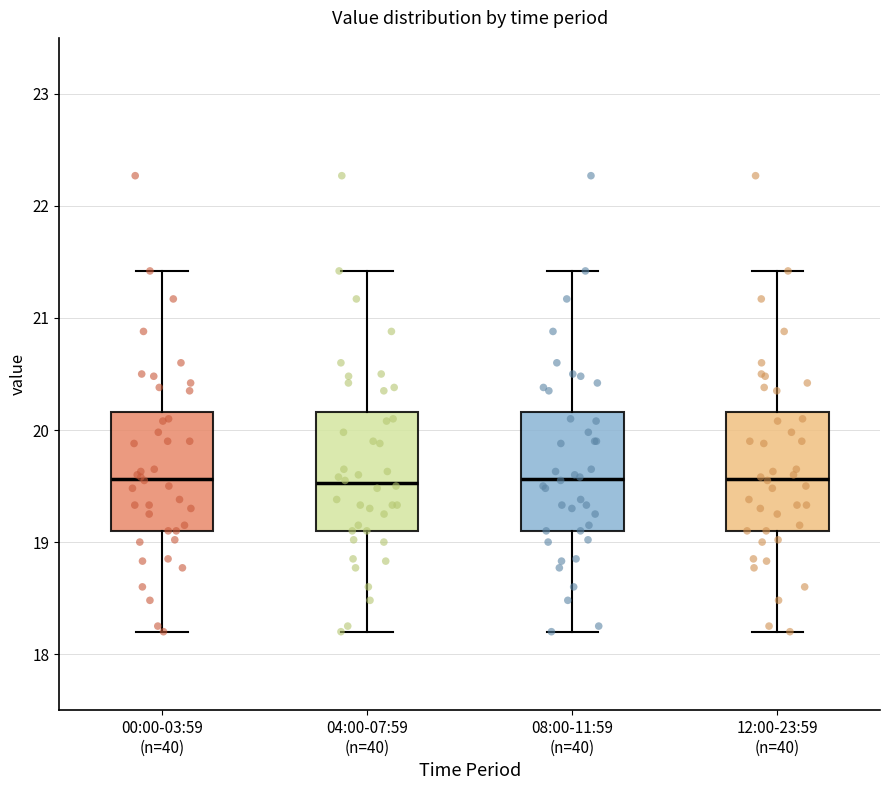

Reading left to right, transcribe this box plot: for each box, give where its median line is, the range the box spans, and where its two whiskers end, as read against the y-axis. The values are not printed on the chart, so give them approximately, as read against the axis.

00:00-03:59 (n=40): median 19.6, box 19.1 to 20.2, whiskers 18.2 to 21.4
04:00-07:59 (n=40): median 19.5, box 19.1 to 20.2, whiskers 18.2 to 21.4
08:00-11:59 (n=40): median 19.6, box 19.1 to 20.2, whiskers 18.2 to 21.4
12:00-23:59 (n=40): median 19.6, box 19.1 to 20.2, whiskers 18.2 to 21.4